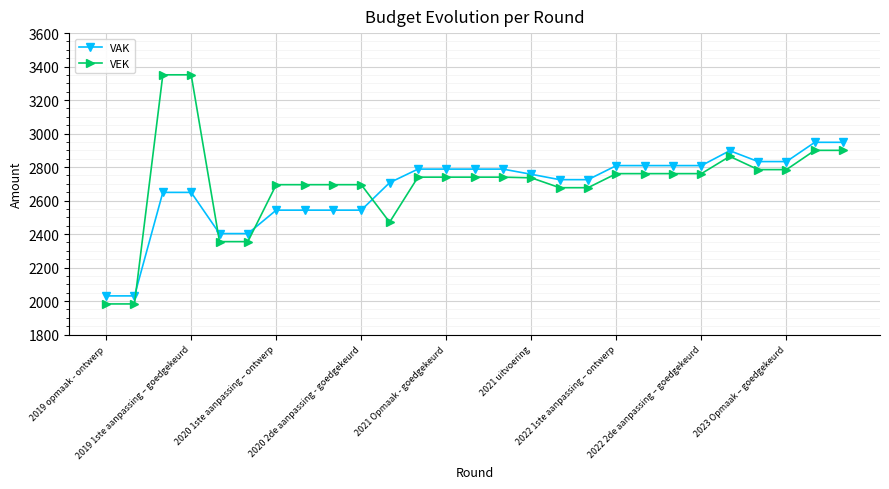

What is the value of the VAK point at the 14th from the left?

2788